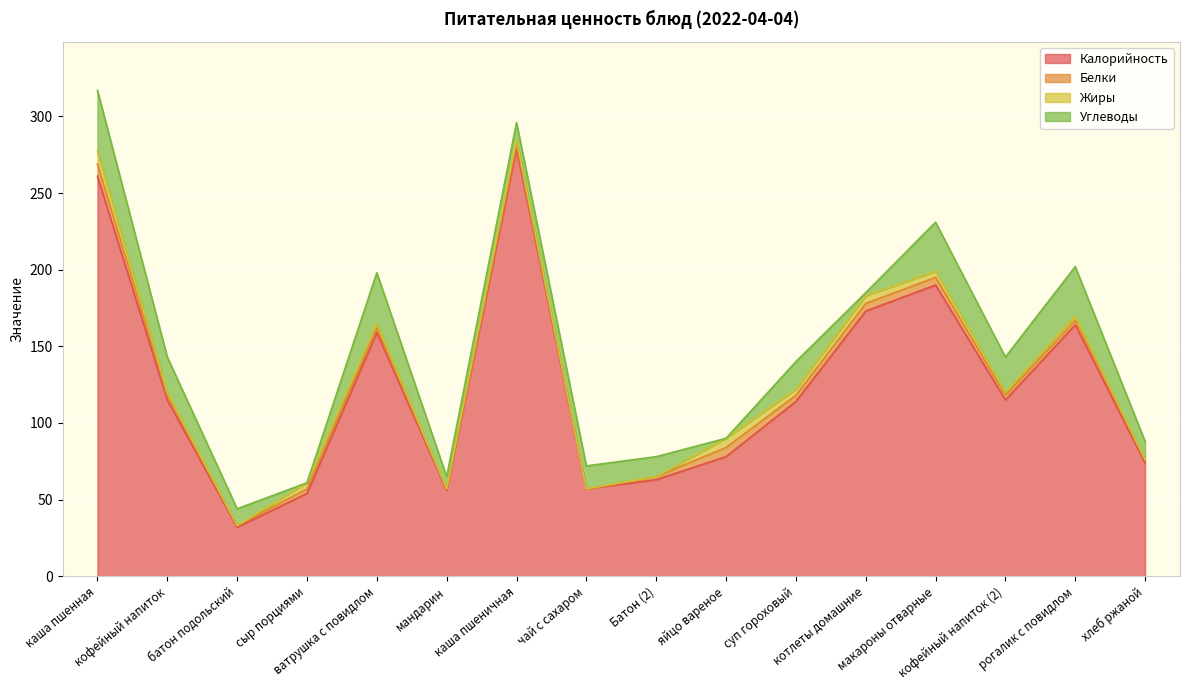

At which category does the chart reach its minimum across all series?

чай с сахаром